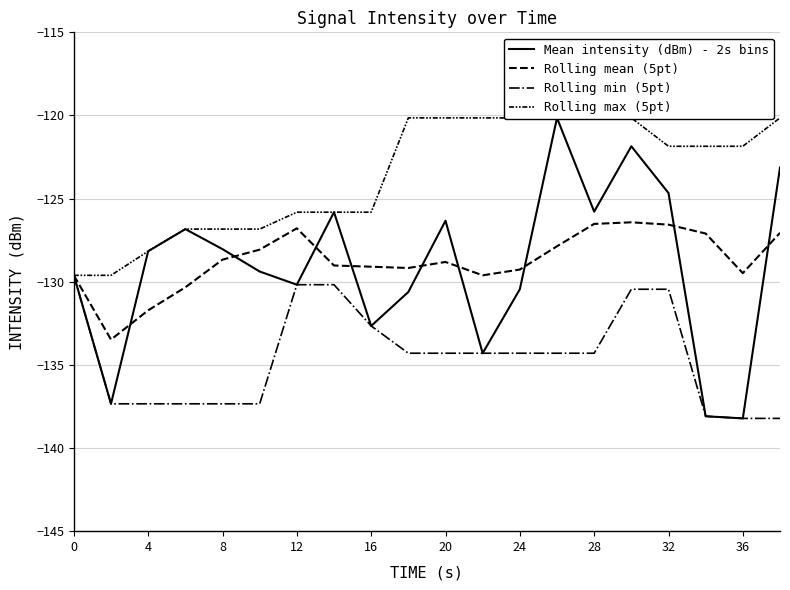

The value of Rolling min (5pt) at 4 is -239.4. True or false?

False